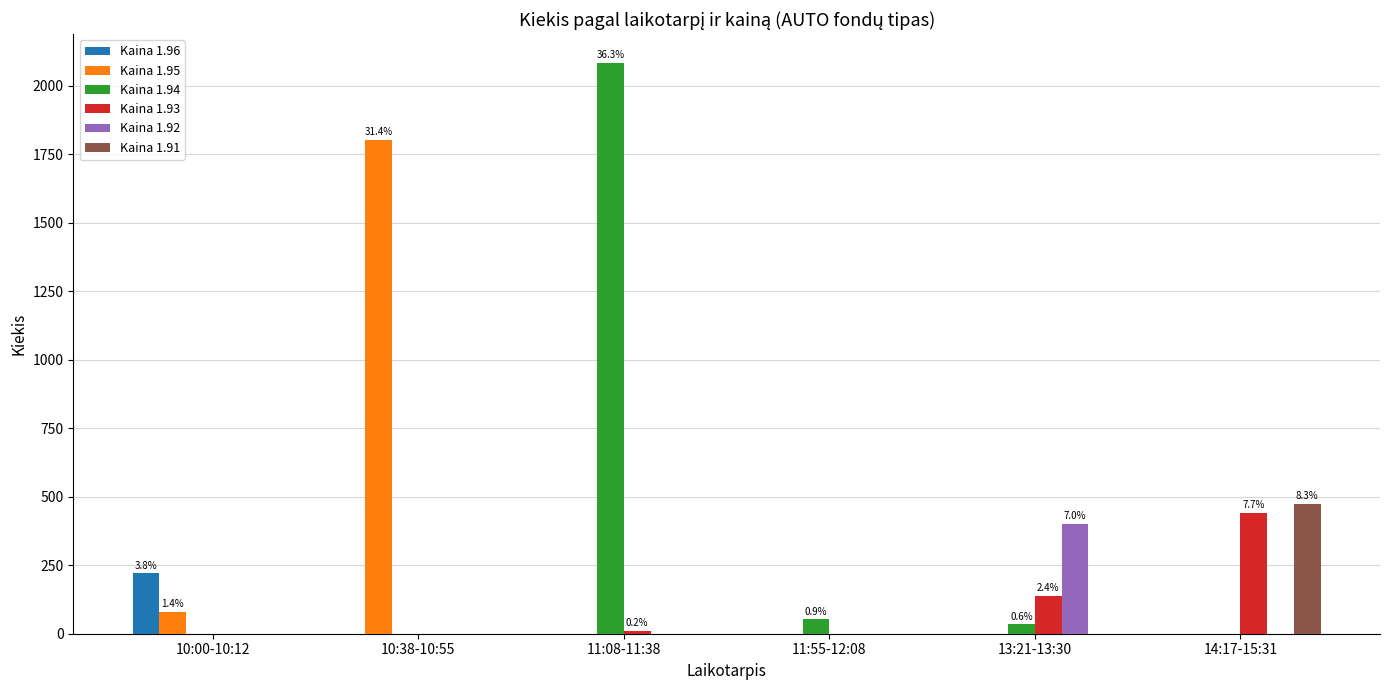

At which category is the sum across all series the highest?

11:08-11:38